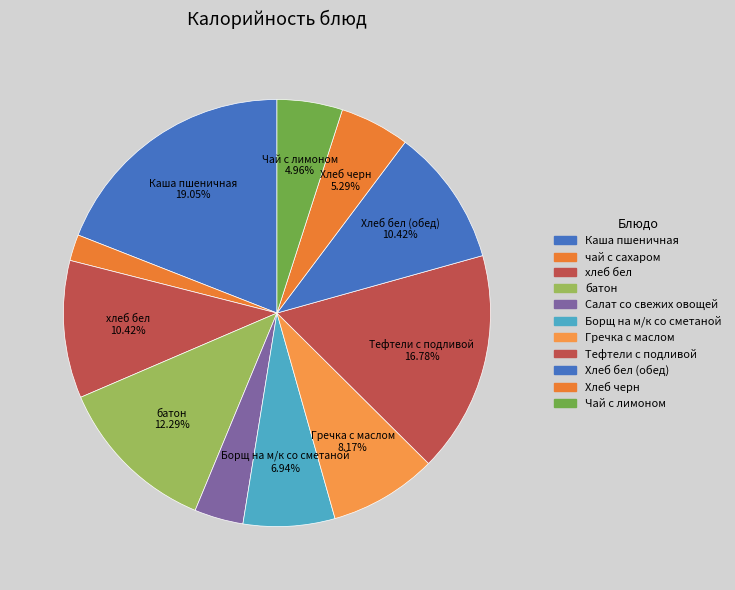

Is it true that батон is 12% of the pie?

True